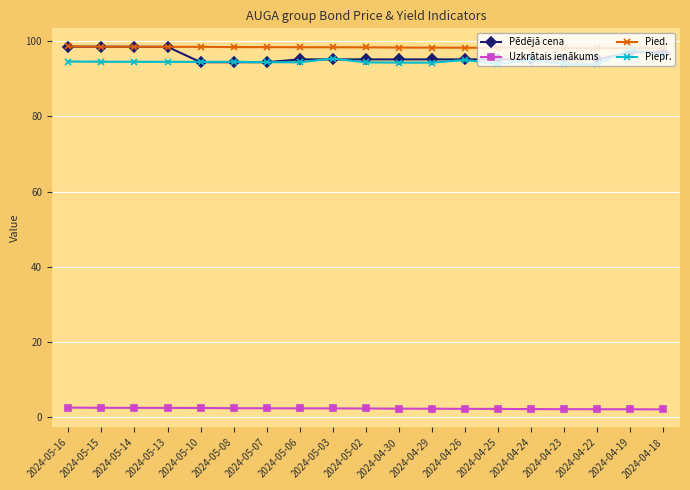

What is the maximum value shown in the chart?

98.6